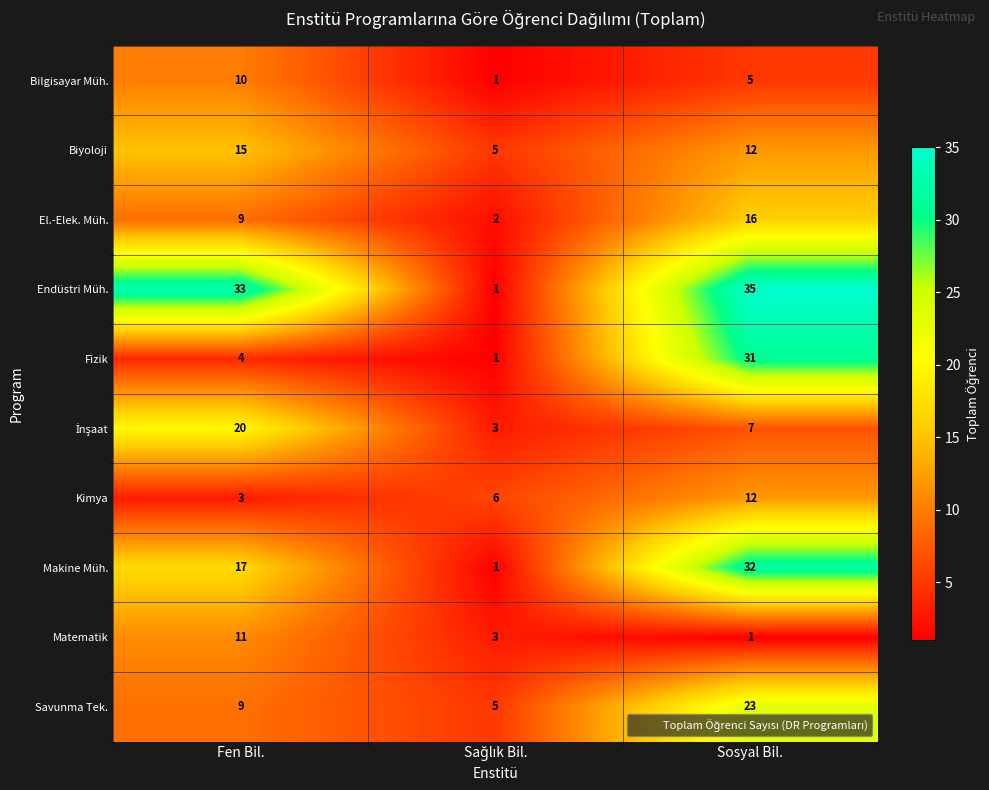

The Endüstri Müh. series shows 50 at Sosyal Bil.. True or false?

False